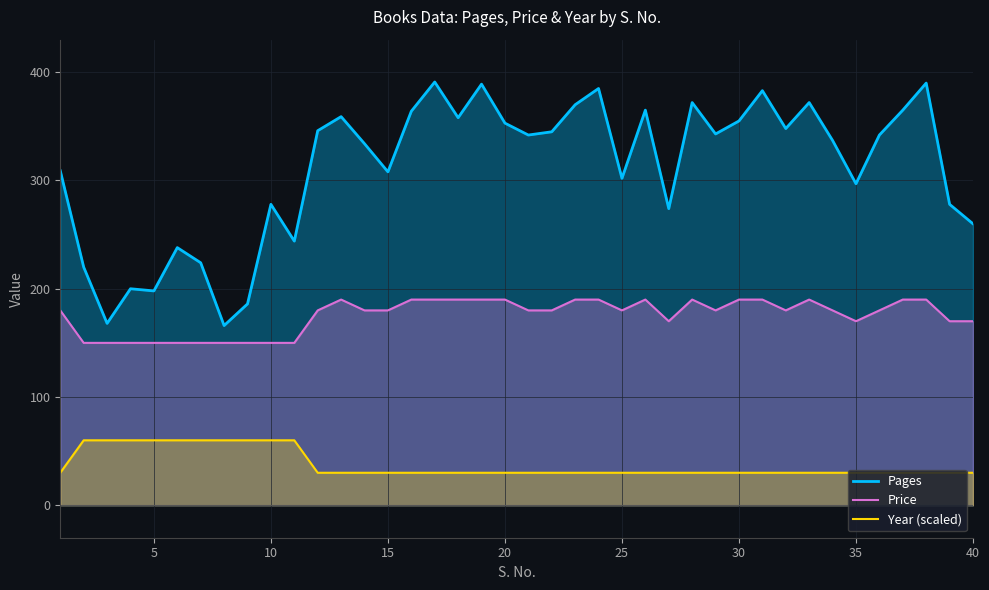

Does the chart display data point markers on the line(s)?

No